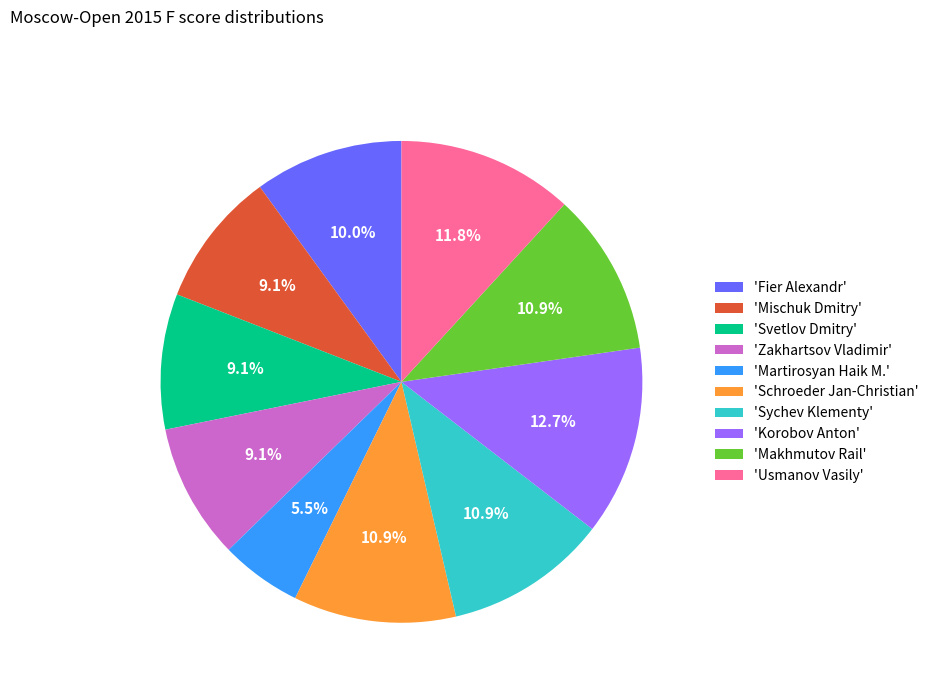

What percentage do 'Makhmutov Rail' and 'Svetlov Dmitry' together represent?

20.0%